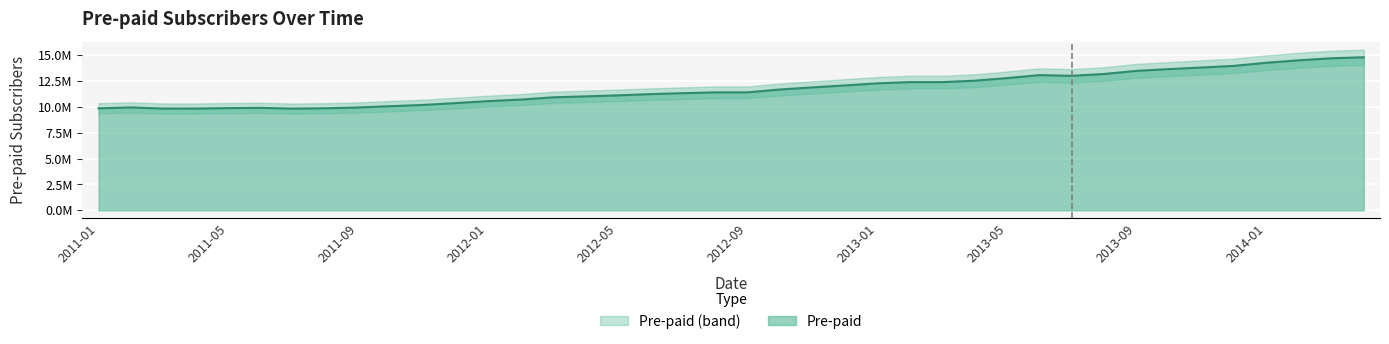

Which label corresponds to the largest value in the chart?

2014-04